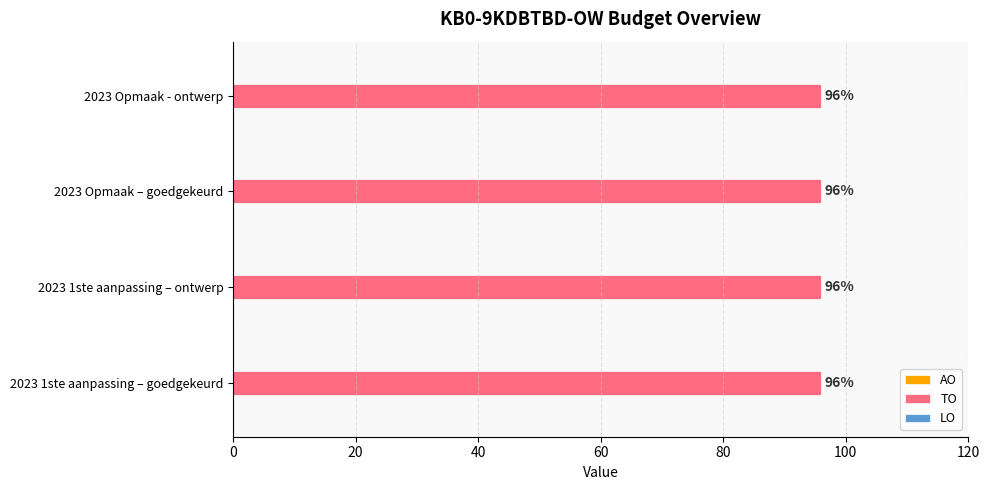

What position from the left is 2023 1ste aanpassing – ontwerp?

2